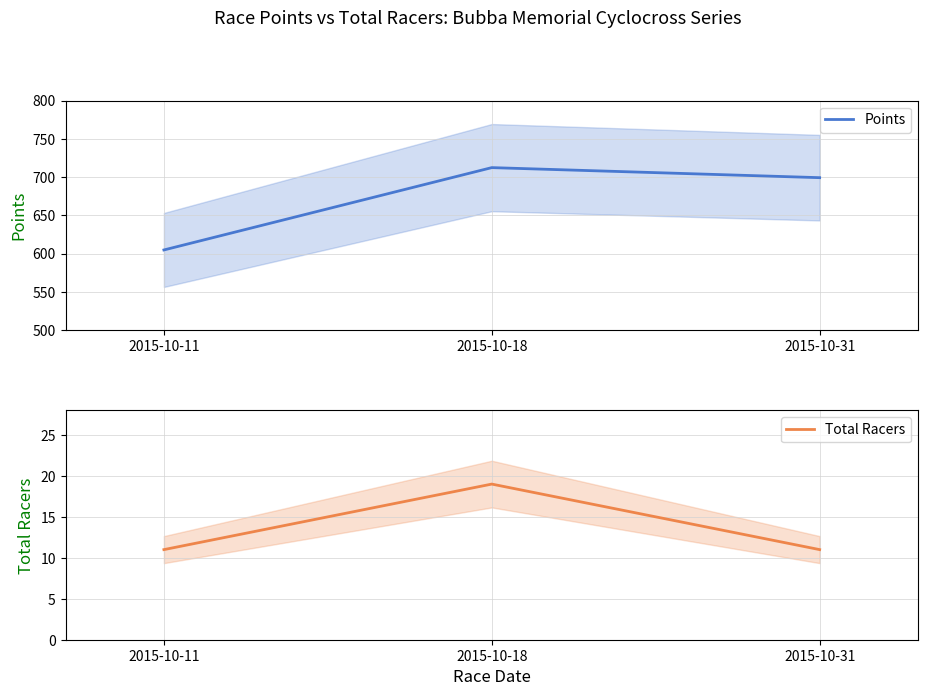

What is the value of the Points point at the 2nd from the left?

712.5